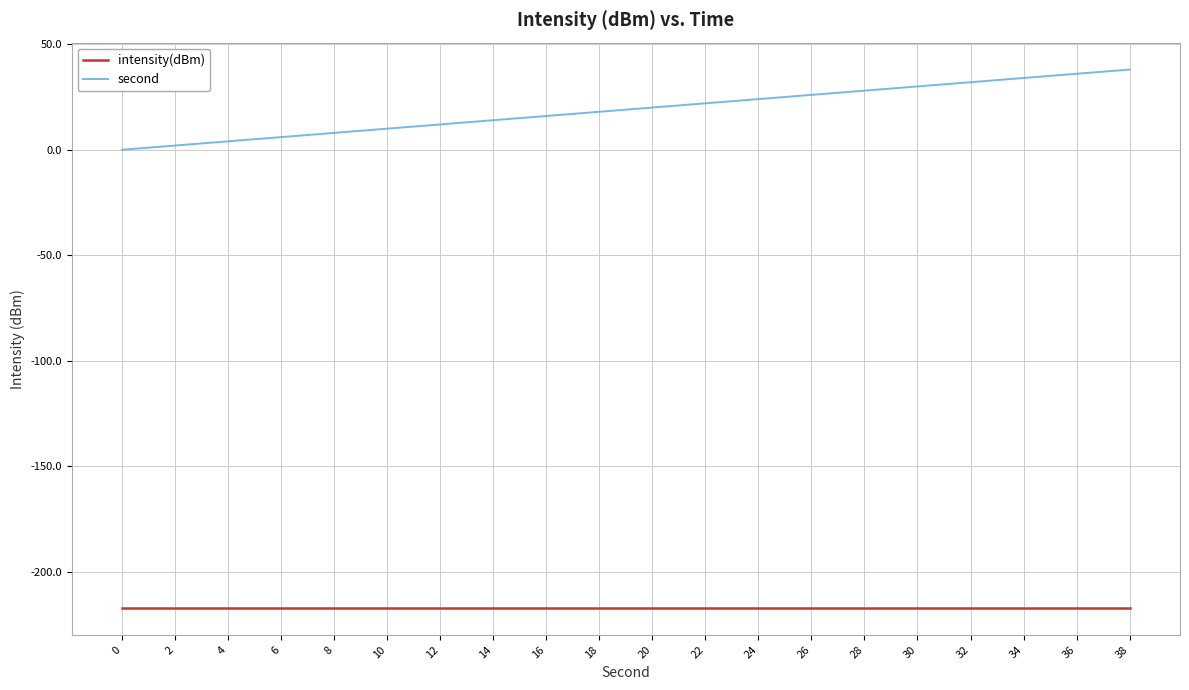

How many lines are shown in the chart?

2